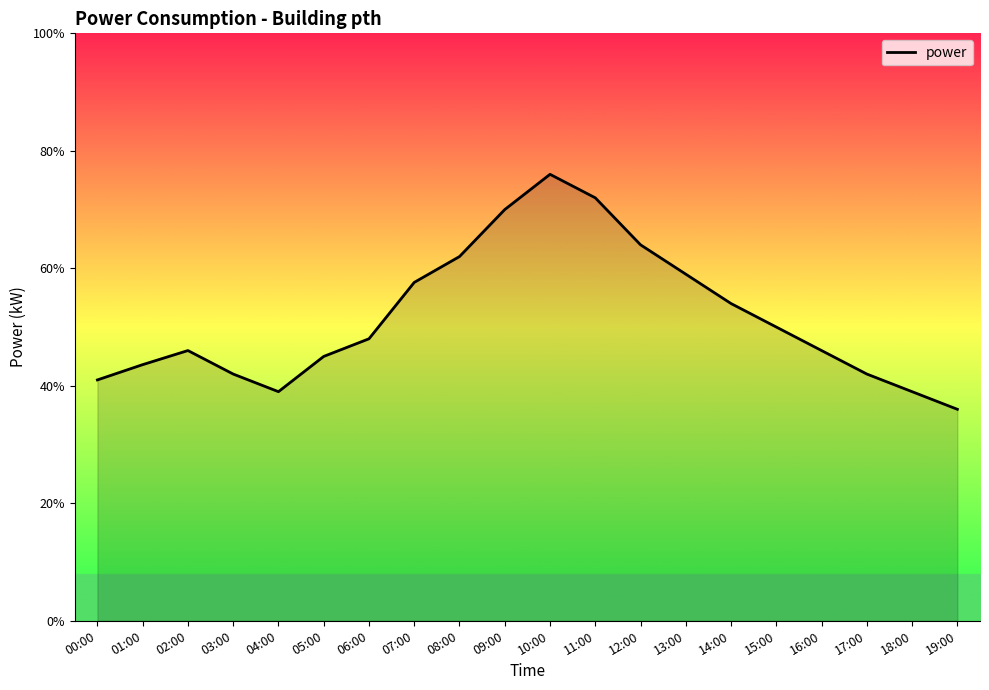

What is the ratio of the value at 01:00 to the value at 09:00?

0.6